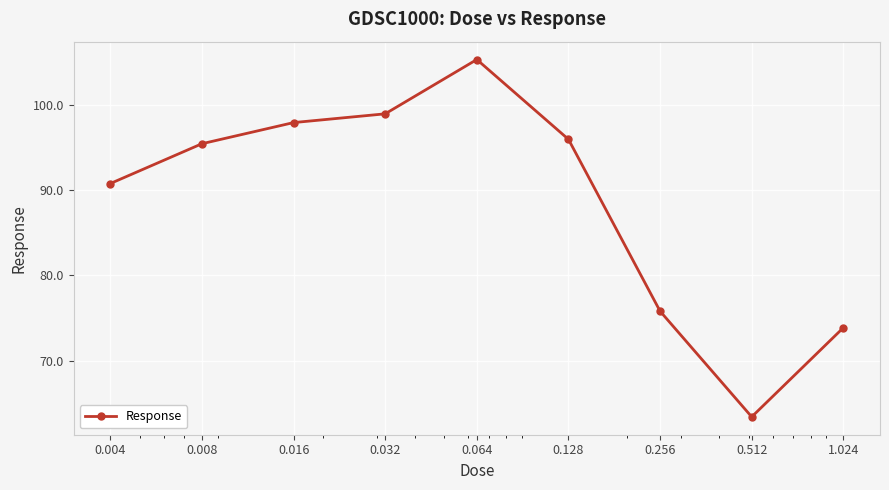

What is the greatest value displayed?

105.3